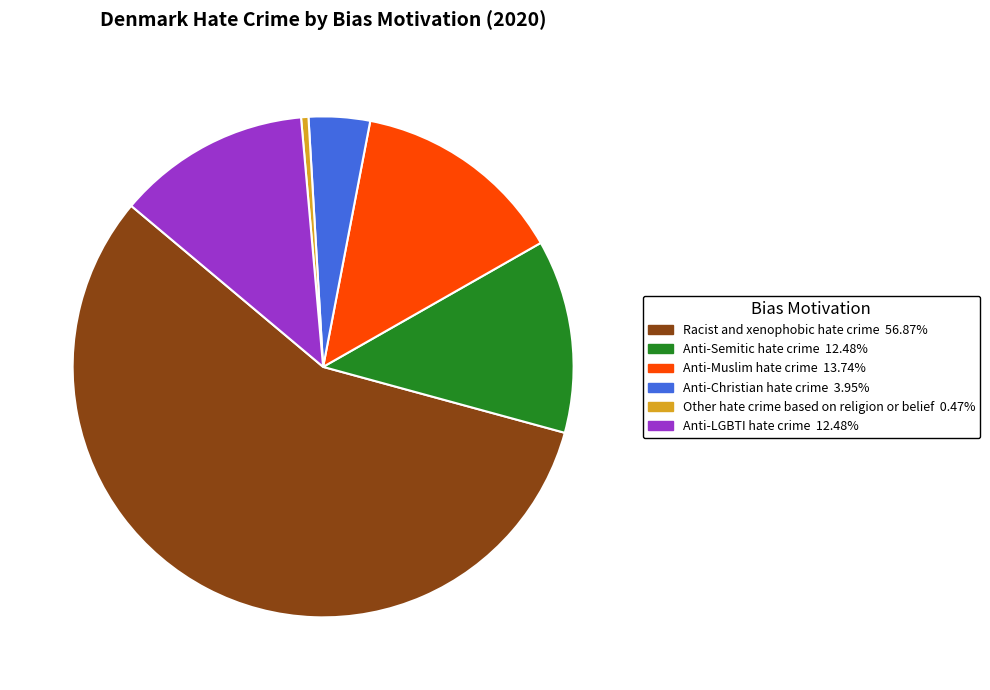

Between Anti-Semitic hate crime and Anti-Christian hate crime, which is larger?

Anti-Semitic hate crime